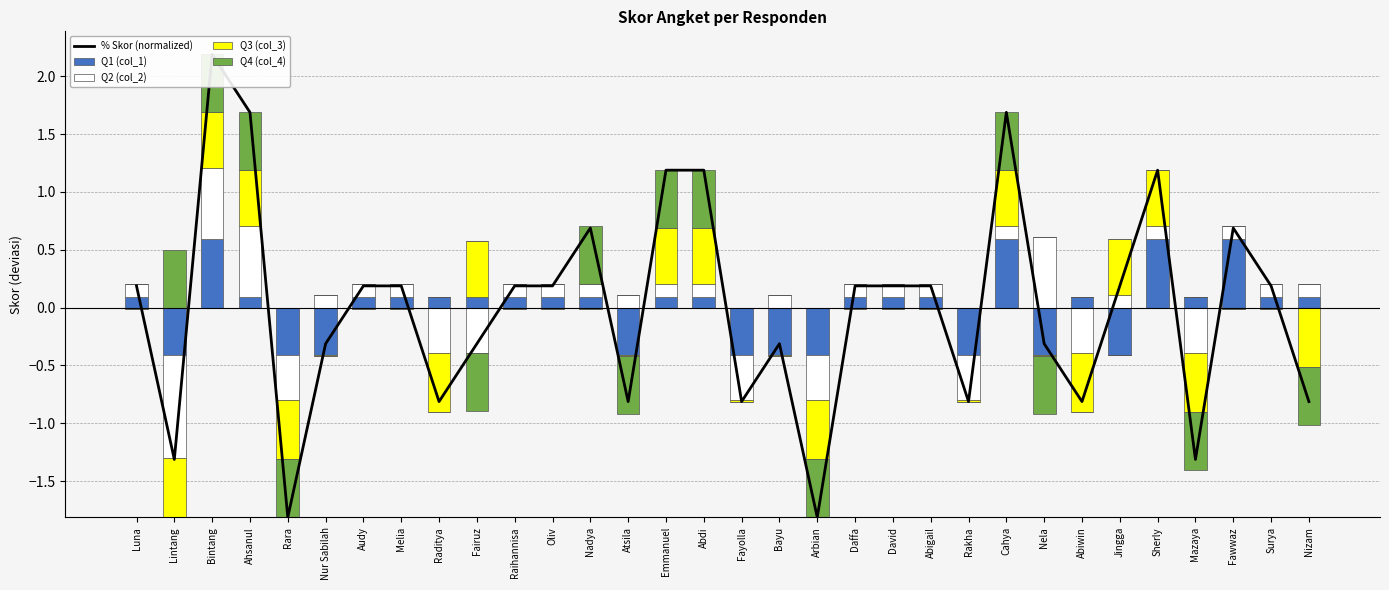

True or false: Q3 (col_3) has a value of 0.0 at Daffa.

True